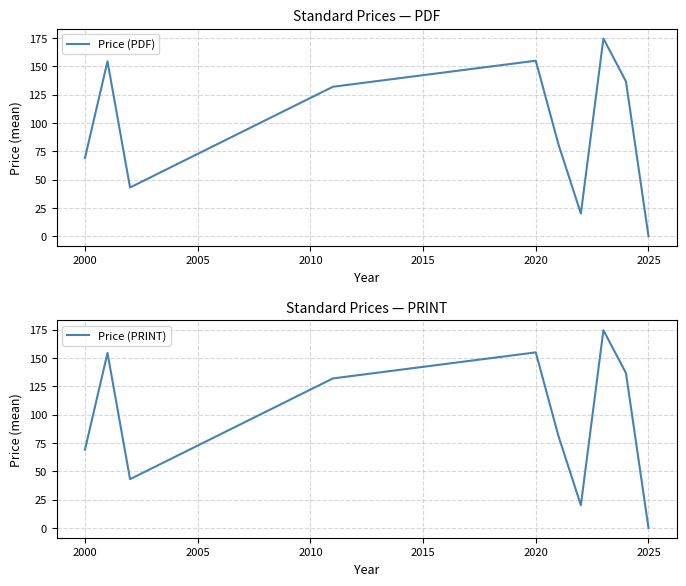

The value of Price (PDF) at 2020 is 75.4. True or false?

False